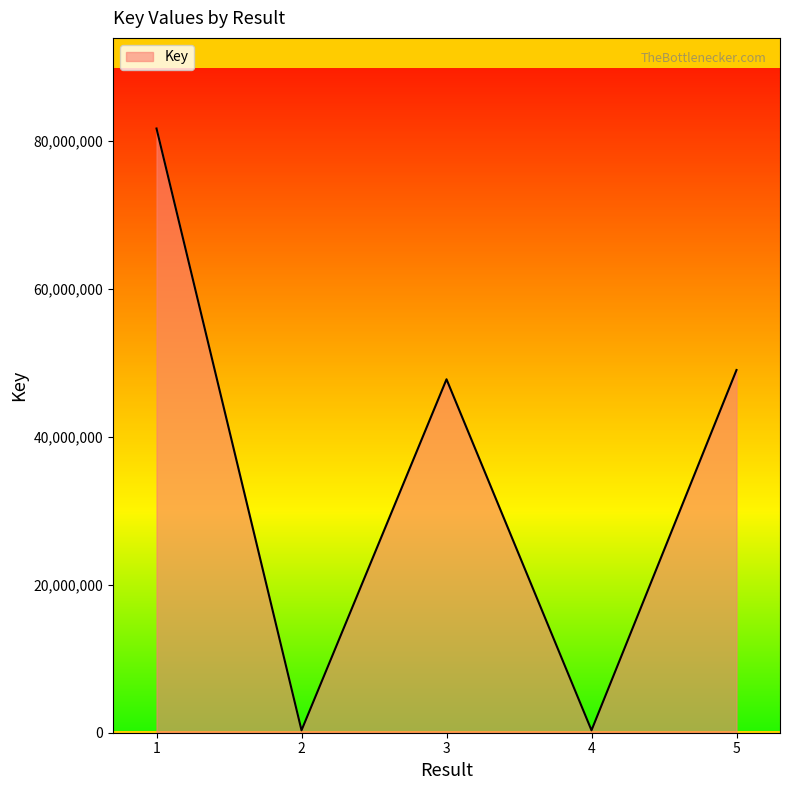

What is the difference between the second highest and minimum values?

48692055